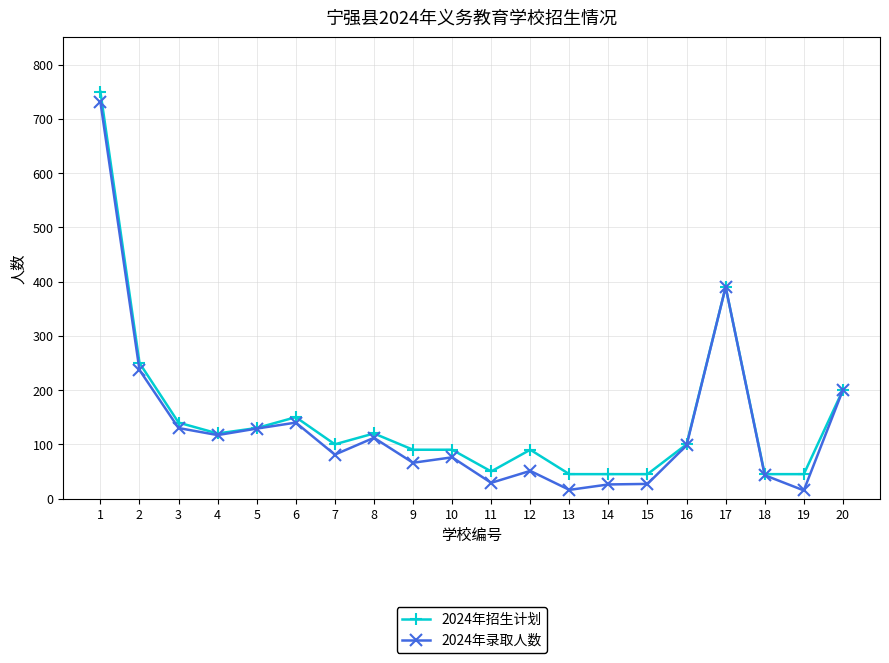

What is the highest value of the 2024年招生计划 series?

750